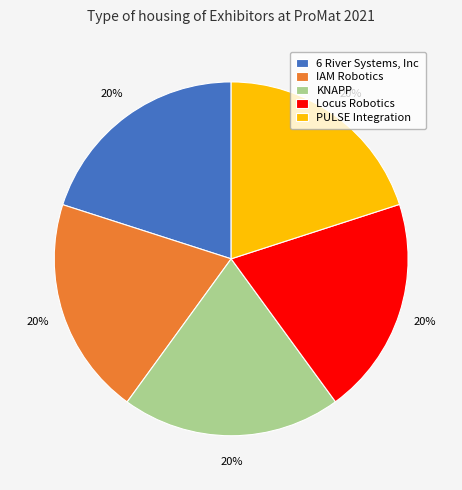

To the nearest percent, what is the average slice percentage?

20%